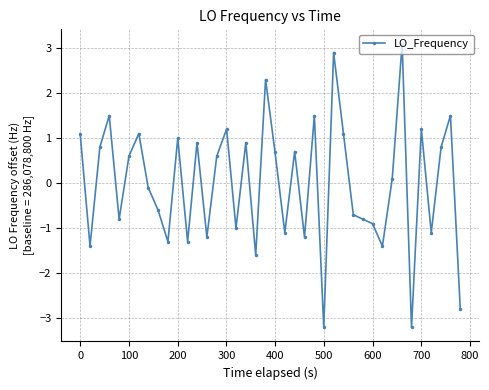

True or false: there are more than 1 points higher than both neighbors.

True